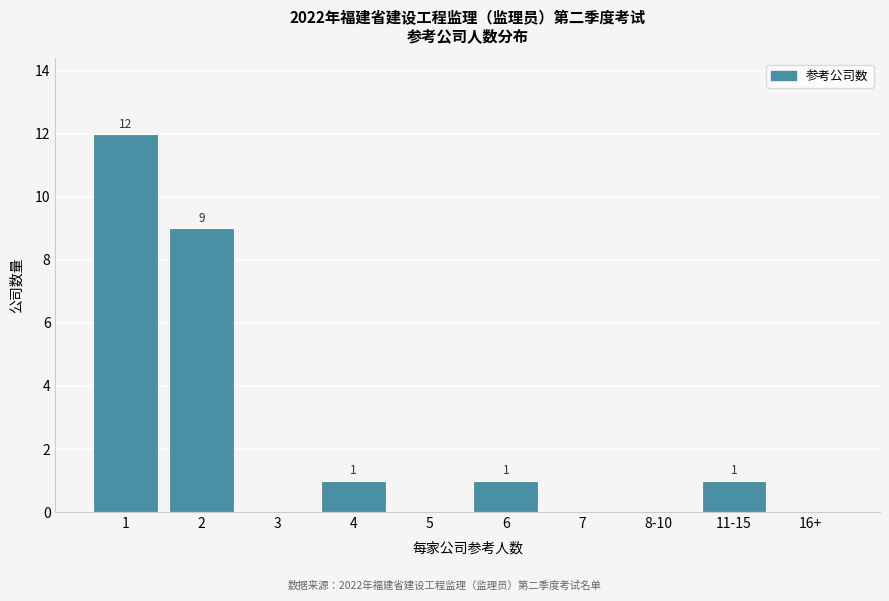

Reading right to left, transcribe all the data shown in this chart.

16+=0	11-15=1	8-10=0	7=0	6=1	5=0	4=1	3=0	2=9	1=12